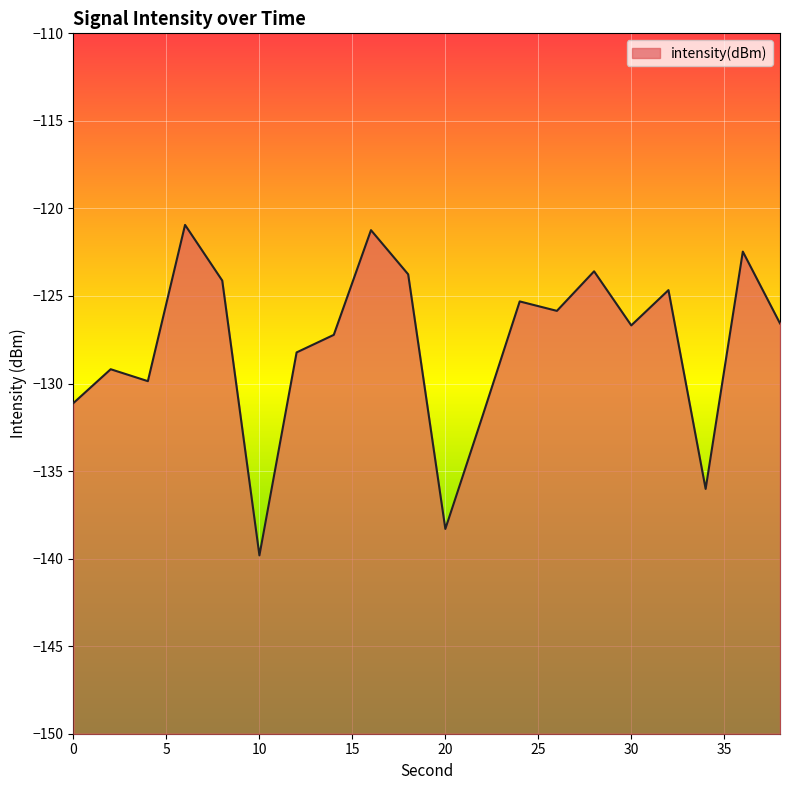

Reading left to right, what are all the values shown in this chart?

0=-131.1	2=-129.2	4=-129.9	6=-120.9	8=-124.1	10=-139.8	12=-128.2	14=-127.2	16=-121.2	18=-123.8	20=-138.3	22=-131.9	24=-125.3	26=-125.9	28=-123.6	30=-126.7	32=-124.7	34=-136.0	36=-122.5	38=-126.6